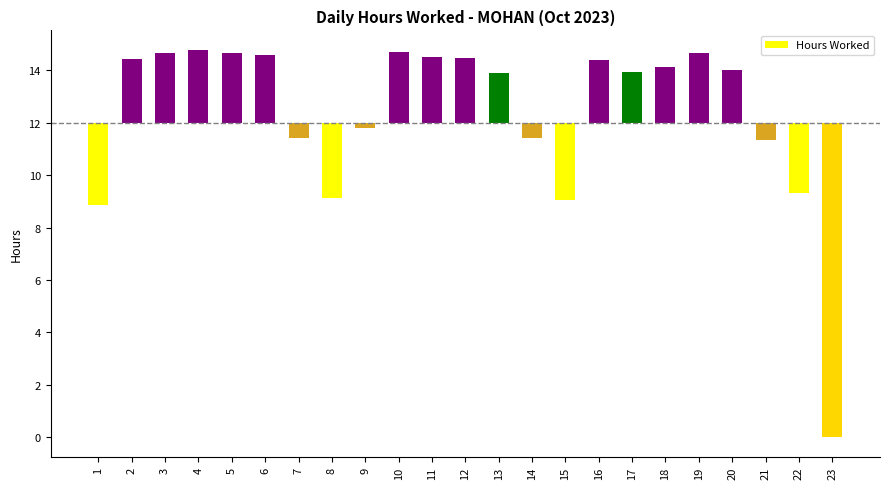

Does the chart contain any negative values?

Yes